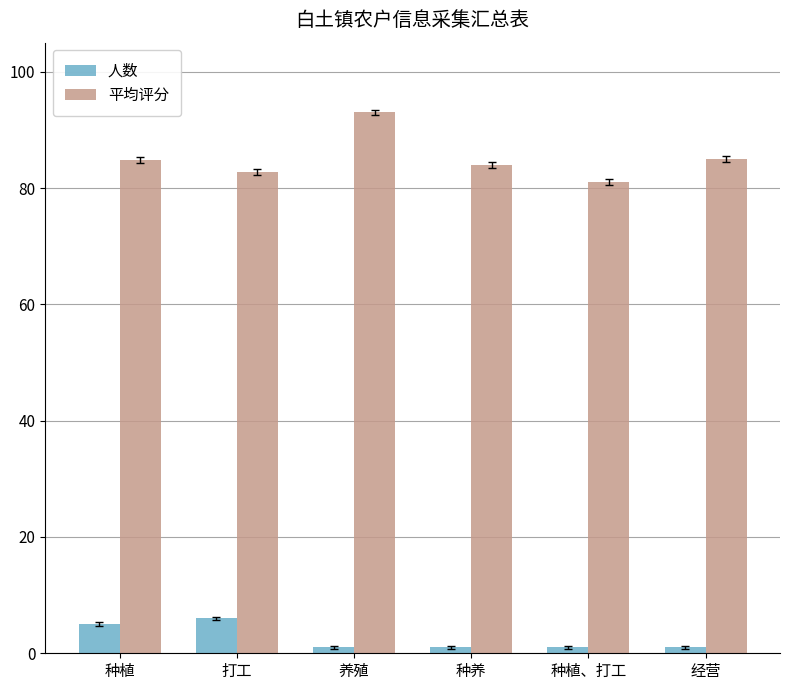

What position from the right is 养殖?

4